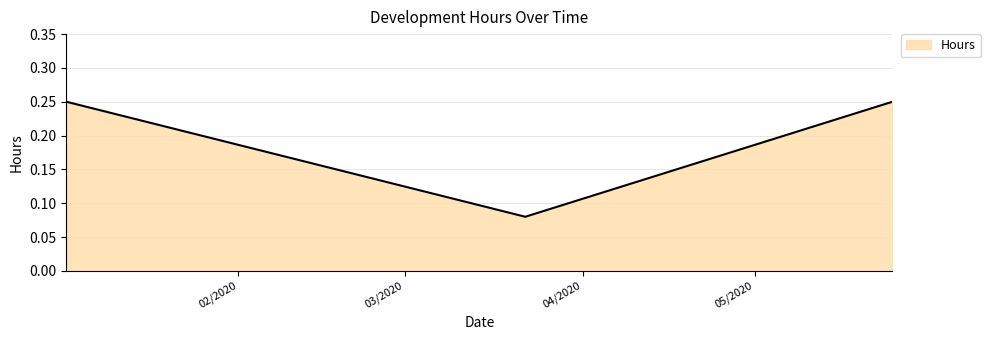

Count the values in the range 0 to 1.

3